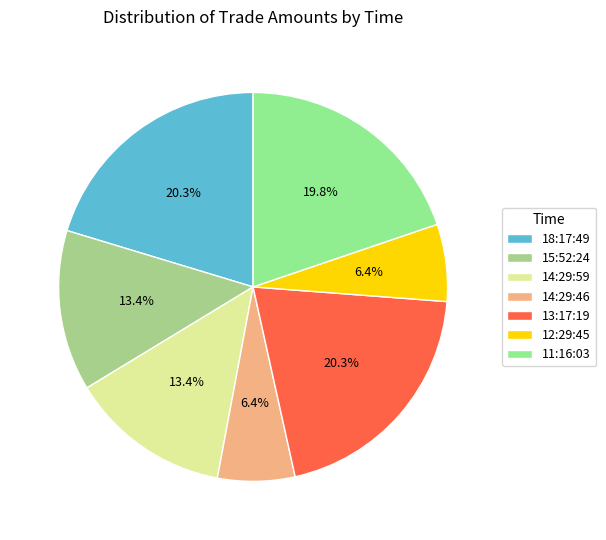

What percentage is the 11:16:03 slice, to the nearest percent?

20%